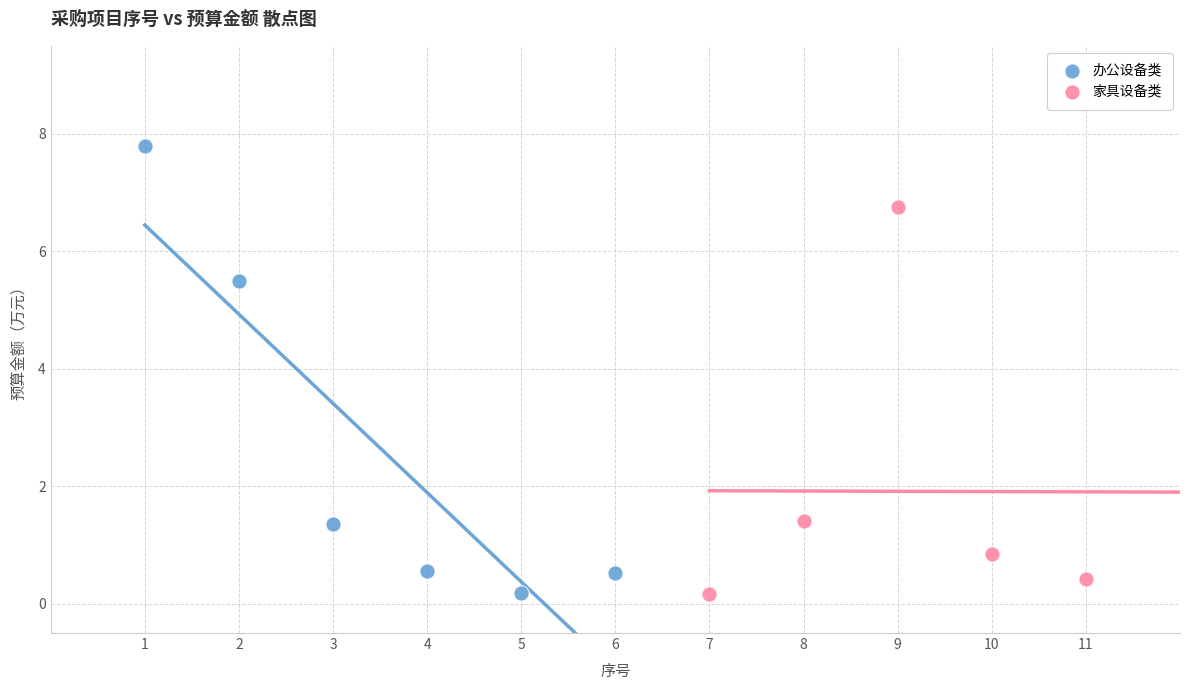

Which series has the largest Y range (max minus min)?

办公设备类